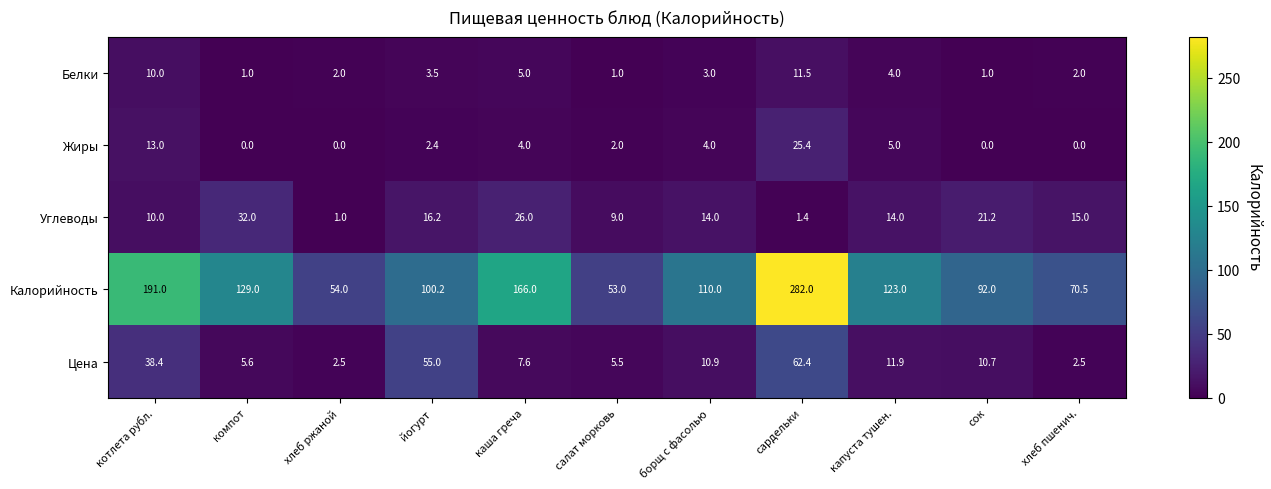

Read the Цена value at капуста тушен..

11.9